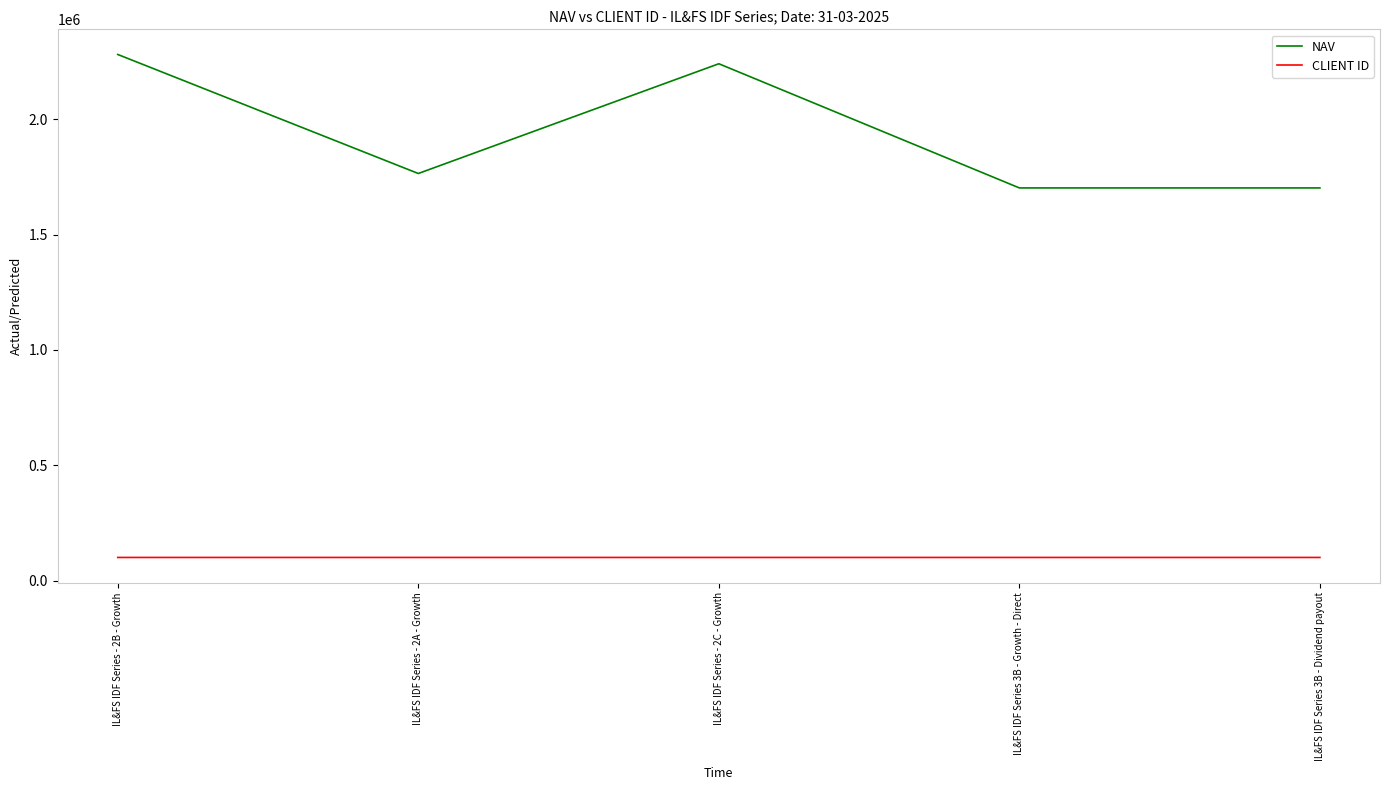

True or false: NAV and CLIENT ID intersect in this chart.

False